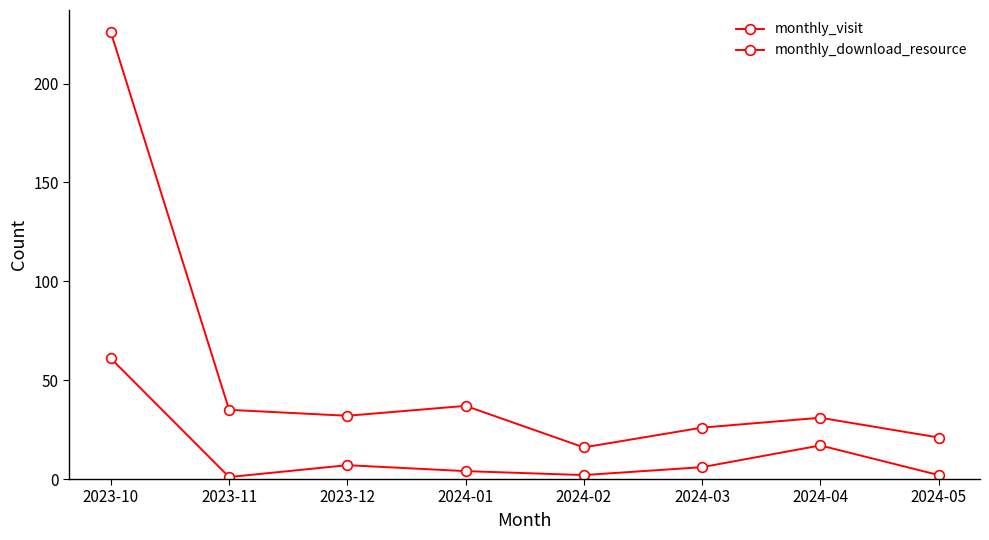

Read the monthly_visit value at 2024-04.

31